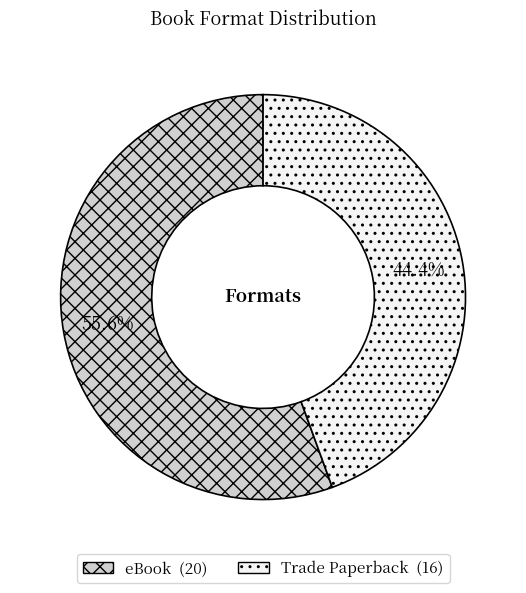

To the nearest percent, what is the difference between the Trade Paperback and eBook slice percentages?

11%